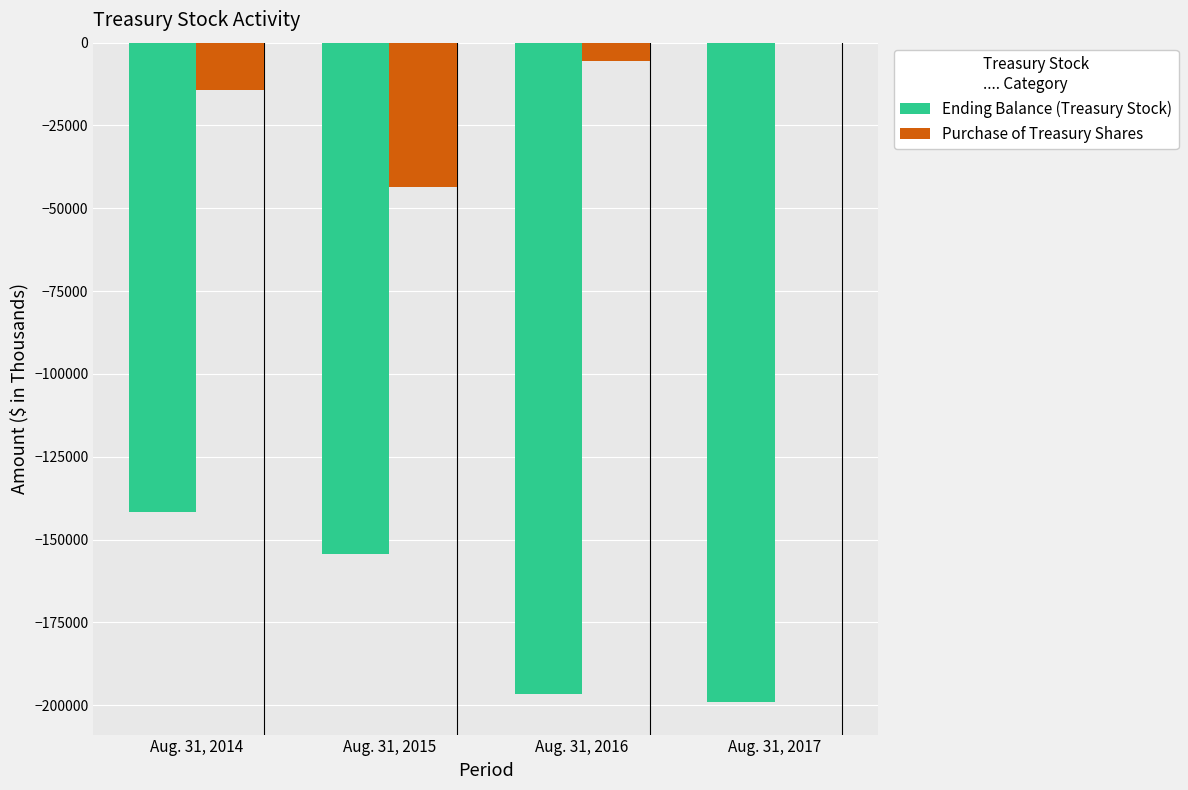

At which label does Ending Balance (Treasury Stock) reach its peak?

Aug. 31, 2014